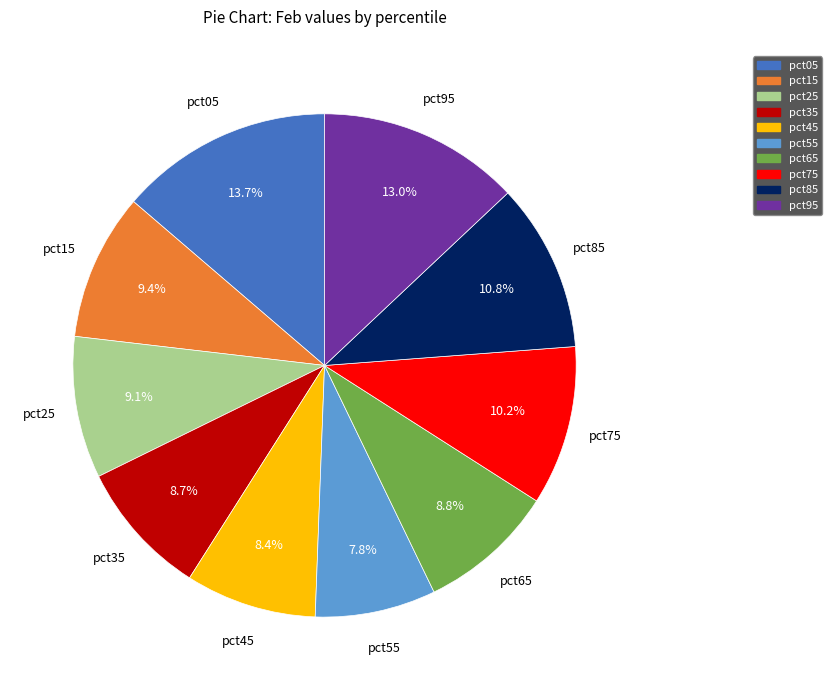

Which category has the smallest portion of the pie?

pct55